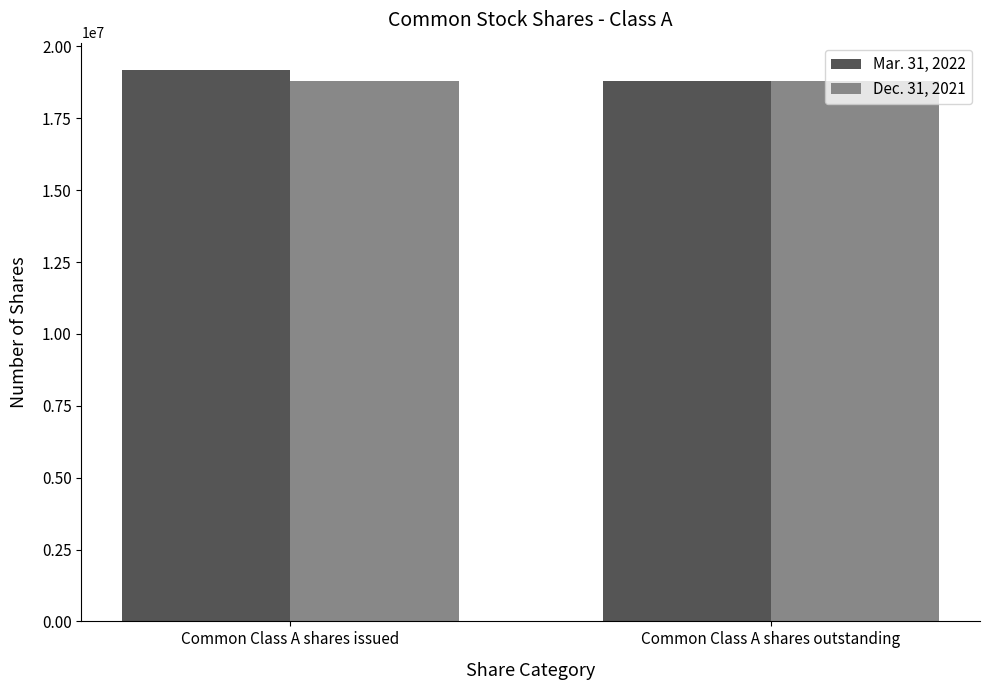

What is the average value of the Dec. 31, 2021 series?

18806194